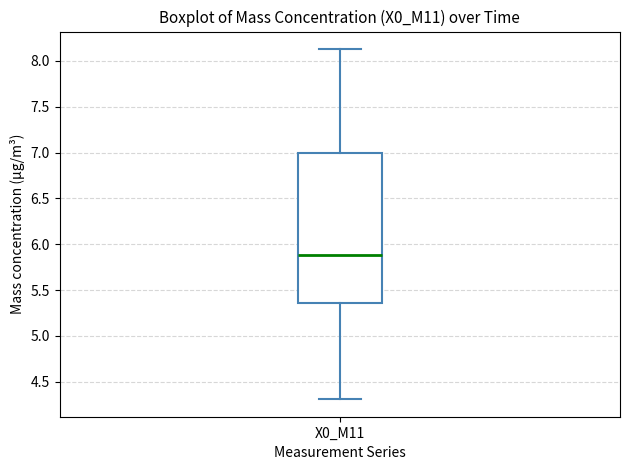

Transcribe this box plot: give where the median line is, the range the box spans, and where the two whiskers end, as read against the y-axis. The values are not printed on the chart, so give them approximately, as read against the axis.

median 5.90, box 5.35 to 7.00, whiskers 4.30 to 8.15